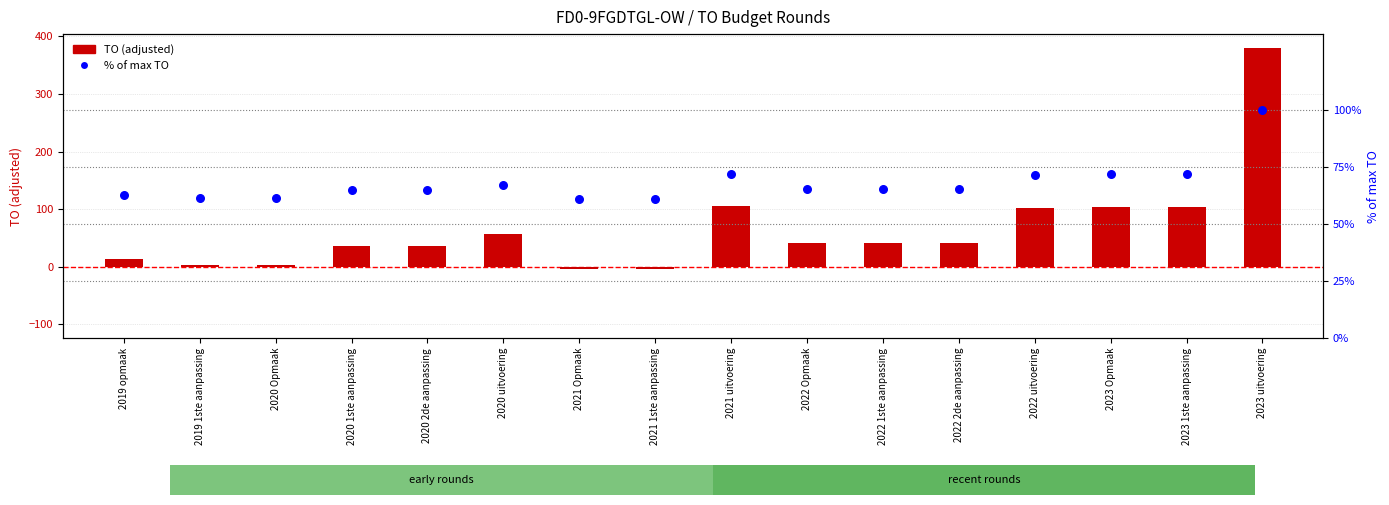

What is the total value across all series at 2023 1ste aanpassing?

175.8